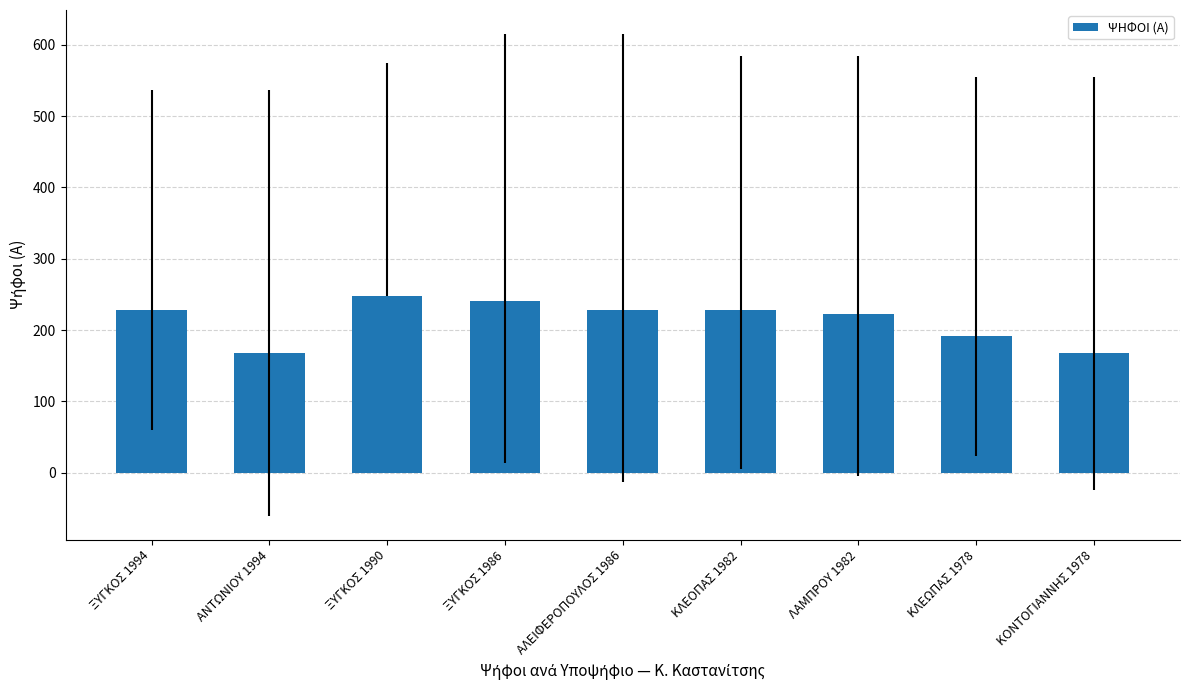

Reading right to left, extract all data points from this chart.

168	192	223	228	228	241	248	168	228